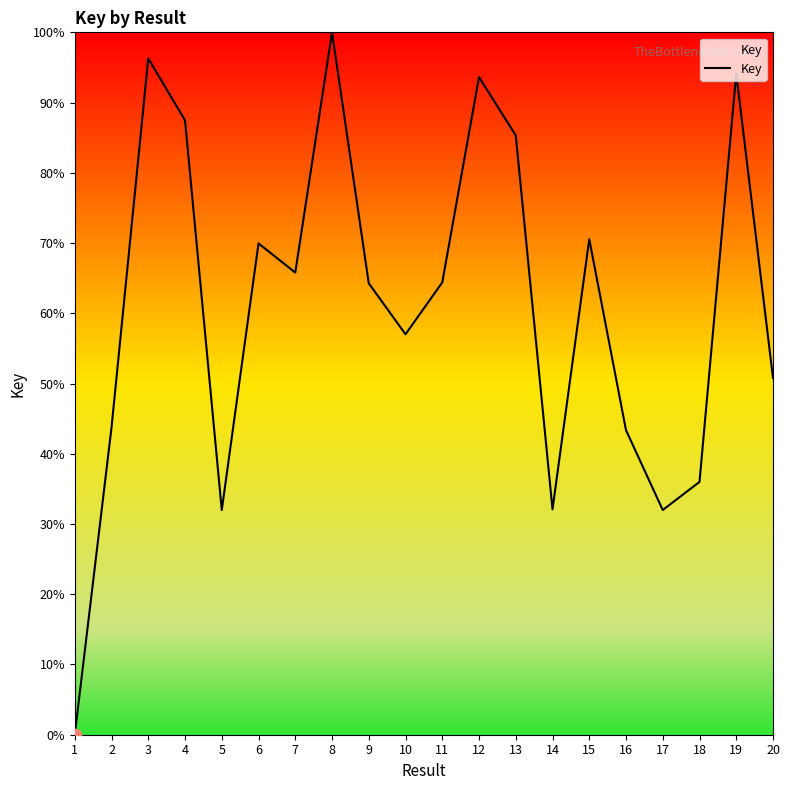

Between 17 and 10, which is larger?

10